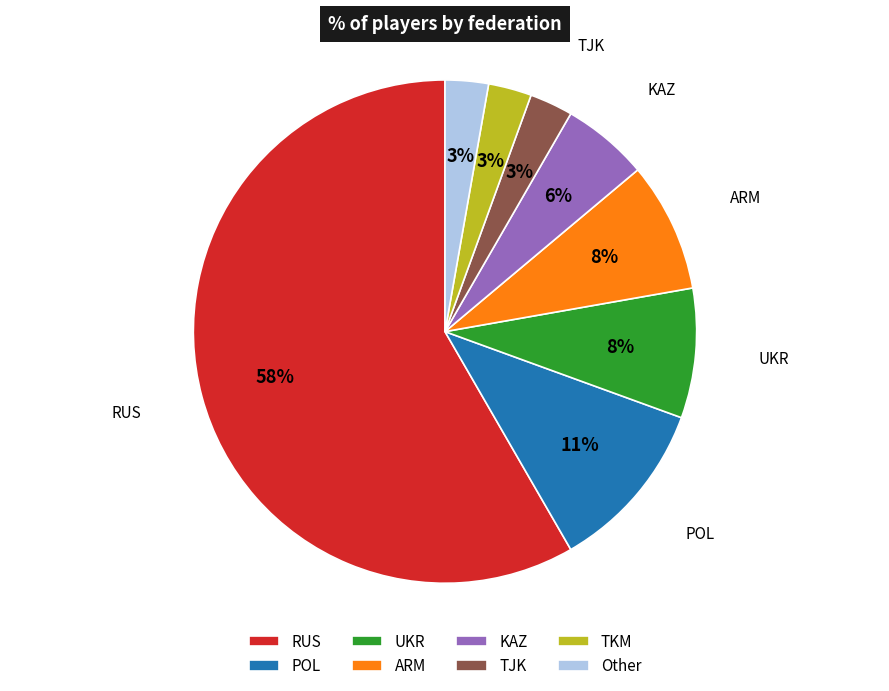

To the nearest percent, what is the average slice percentage?

12%